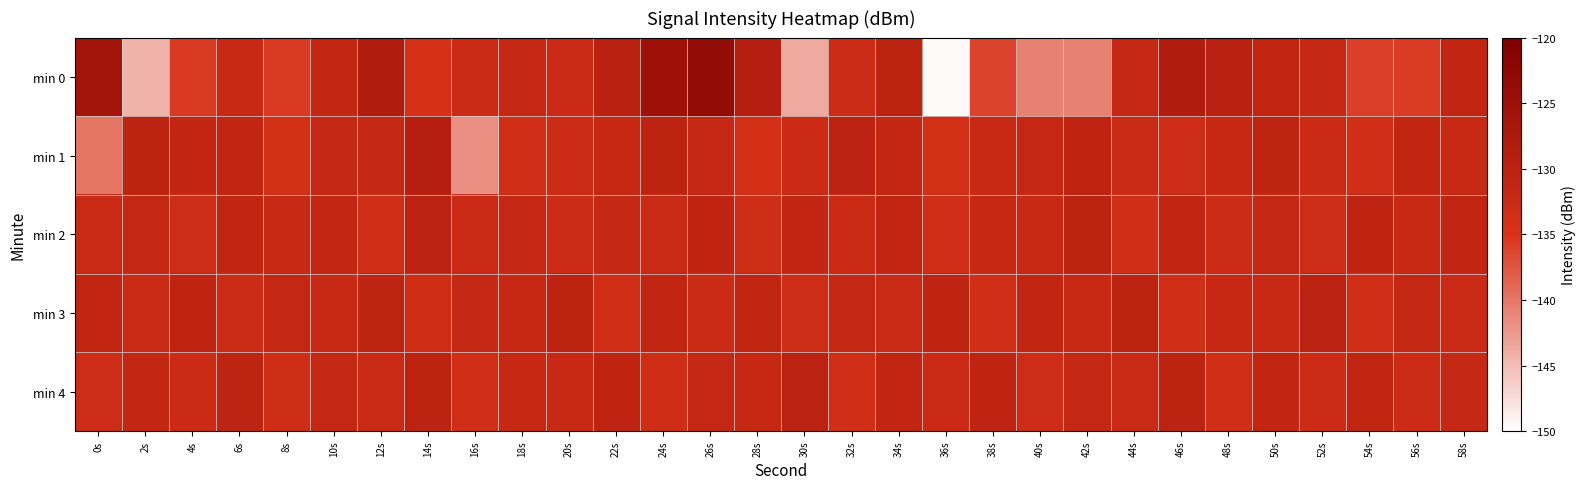

Between 16s and 56s, which series saw the biggest shift?

min 1